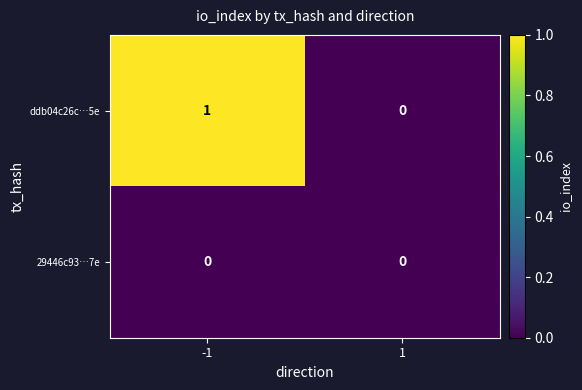

Reading left to right, list all the values displayed in this chart.

ddb04c26c…5e: -1=1	1=0
29446c93…7e: -1=0	1=0